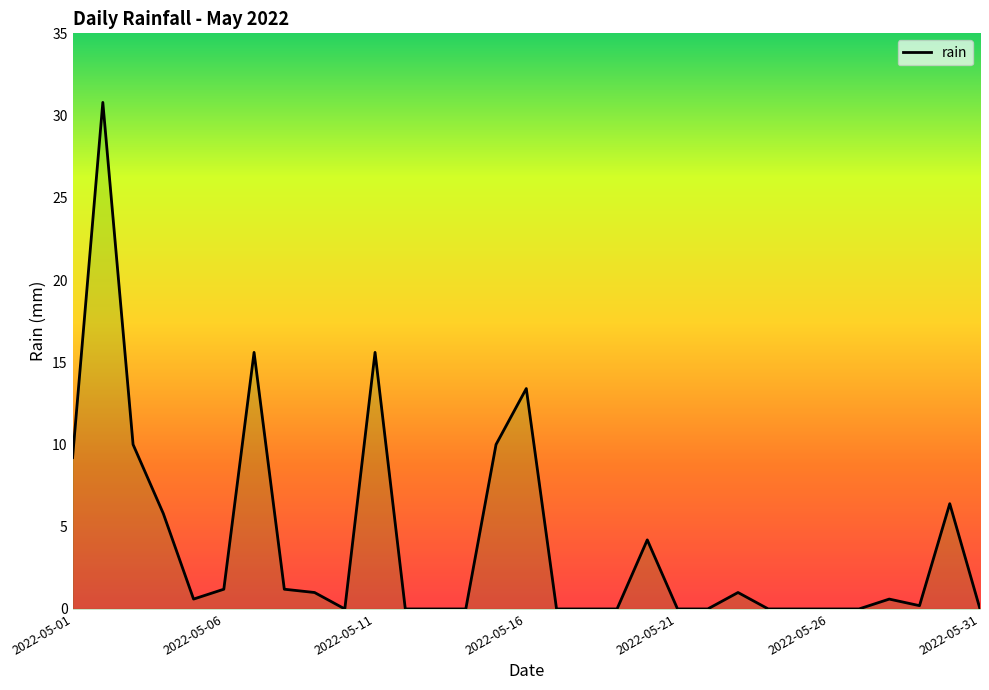

Count the number of data series in this chart.

1